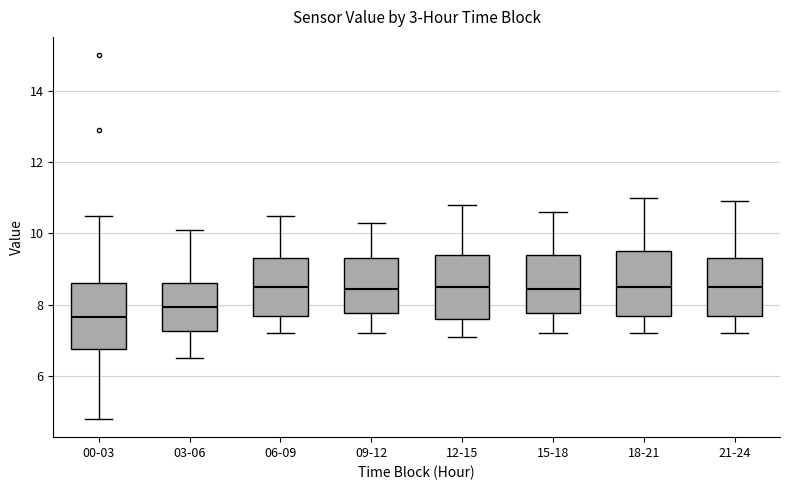

Reading left to right, transcribe this box plot: for each box, give where its median line is, the range the box spans, and where its two whiskers end, as read against the y-axis. The values are not printed on the chart, so give them approximately, as read against the axis.

00-03: median 7.6, box 6.8 to 8.6, whiskers 4.8 to 10.6
03-06: median 8.0, box 7.2 to 8.6, whiskers 6.6 to 10.2
06-09: median 8.6, box 7.8 to 9.4, whiskers 7.2 to 10.6
09-12: median 8.4, box 7.8 to 9.4, whiskers 7.2 to 10.4
12-15: median 8.6, box 7.6 to 9.4, whiskers 7.2 to 10.8
15-18: median 8.4, box 7.8 to 9.4, whiskers 7.2 to 10.6
18-21: median 8.6, box 7.6 to 9.6, whiskers 7.2 to 11.0
21-24: median 8.6, box 7.8 to 9.4, whiskers 7.2 to 11.0